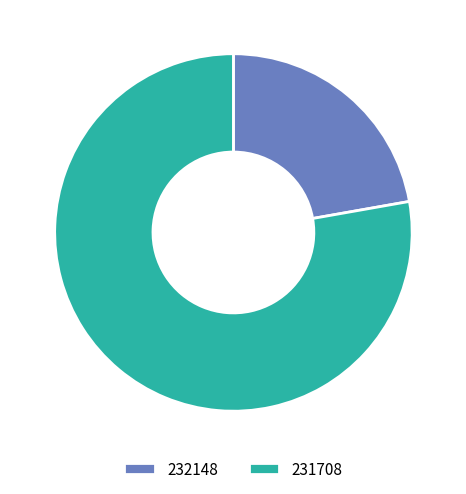

Between 232148 and 231708, which is larger?

231708